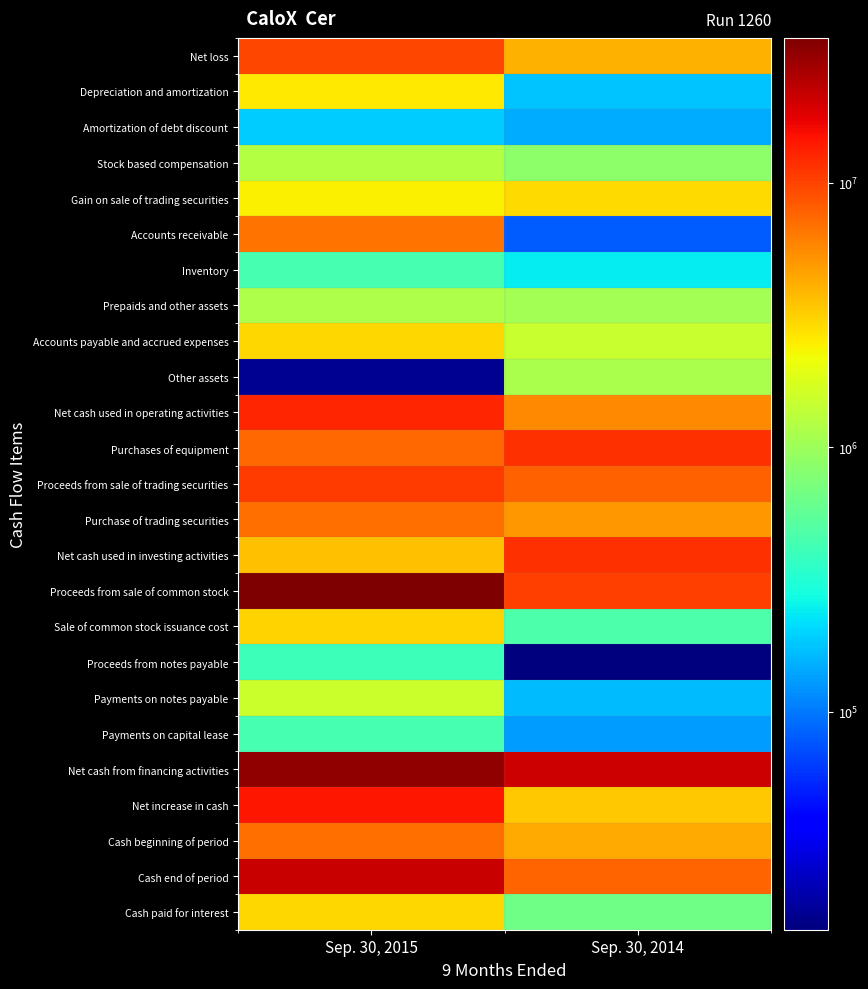

Reading left to right, extract all data points from this chart.

Net loss: Sep. 30, 2015=9884675	Sep. 30, 2014=4093287
Depreciation and amortization: Sep. 30, 2015=2536525	Sep. 30, 2014=175778
Amortization of debt discount: Sep. 30, 2015=191650	Sep. 30, 2014=147023
Stock based compensation: Sep. 30, 2015=1229073	Sep. 30, 2014=866106
Gain on sale of trading securities: Sep. 30, 2015=2415607	Sep. 30, 2014=2926073
Accounts receivable: Sep. 30, 2015=6756799	Sep. 30, 2014=81961
Inventory: Sep. 30, 2015=440883	Sep. 30, 2014=241770
Prepaids and other assets: Sep. 30, 2015=1179430	Sep. 30, 2014=1059109
Accounts payable and accrued expenses: Sep. 30, 2015=3024703	Sep. 30, 2014=1487533
Other assets: Sep. 30, 2015=17018	Sep. 30, 2014=1125449
Net cash used in operating activities: Sep. 30, 2015=12813677	Sep. 30, 2014=5725760
Purchases of equipment: Sep. 30, 2015=7371601	Sep. 30, 2014=11771206
Proceeds from sale of trading securities: Sep. 30, 2015=10775501	Sep. 30, 2014=7925655
Purchase of trading securities: Sep. 30, 2015=6999127	Sep. 30, 2014=4999582
Net cash used in investing activities: Sep. 30, 2015=3595227	Sep. 30, 2014=11533549
Proceeds from sale of common stock: Sep. 30, 2015=35327690	Sep. 30, 2014=10302400
Sale of common stock issuance cost: Sep. 30, 2015=3087805	Sep. 30, 2014=471216
Proceeds from notes payable: Sep. 30, 2015=400000	Sep. 30, 2014=15015
Payments on notes payable: Sep. 30, 2015=1539596	Sep. 30, 2014=168354
Payments on capital lease: Sep. 30, 2015=440171	Sep. 30, 2014=132126
Net cash from financing activities: Sep. 30, 2015=30660118	Sep. 30, 2014=20677128
Net increase in cash: Sep. 30, 2015=14251214	Sep. 30, 2014=3417819
Cash beginning of period: Sep. 30, 2015=7013556	Sep. 30, 2014=4292122
Cash end of period: Sep. 30, 2015=21264770	Sep. 30, 2014=7709941
Cash paid for interest: Sep. 30, 2015=2948086	Sep. 30, 2014=649748